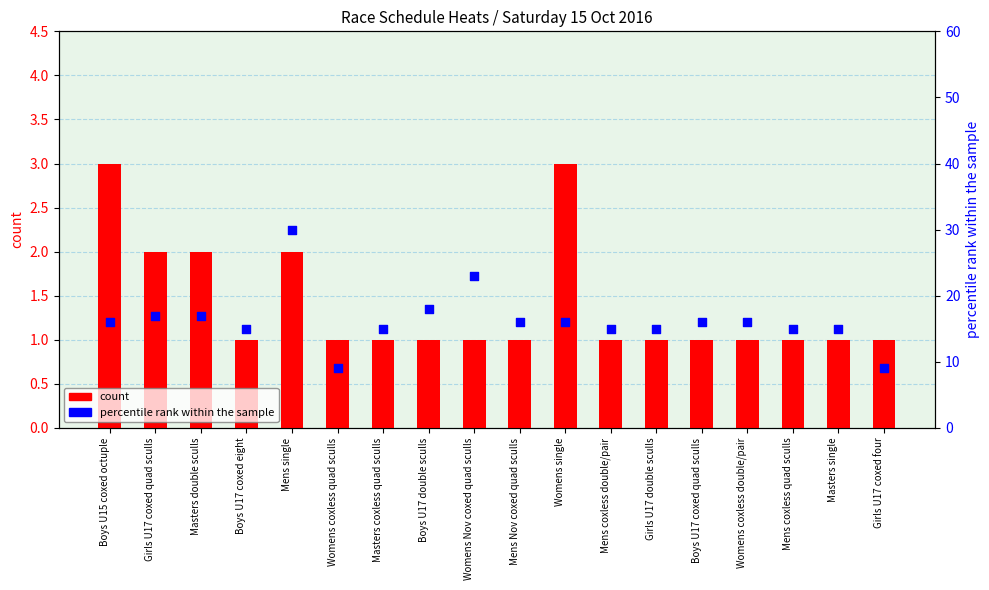

Which series reaches the minimum Y coordinate?

count